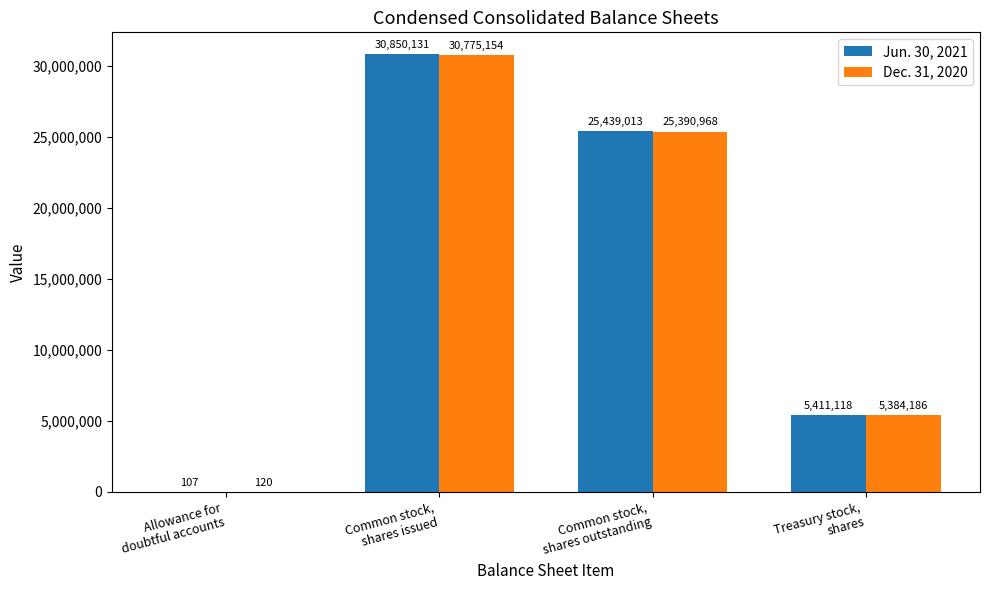

What is the sum of all Jun. 30, 2021 values?

61700369